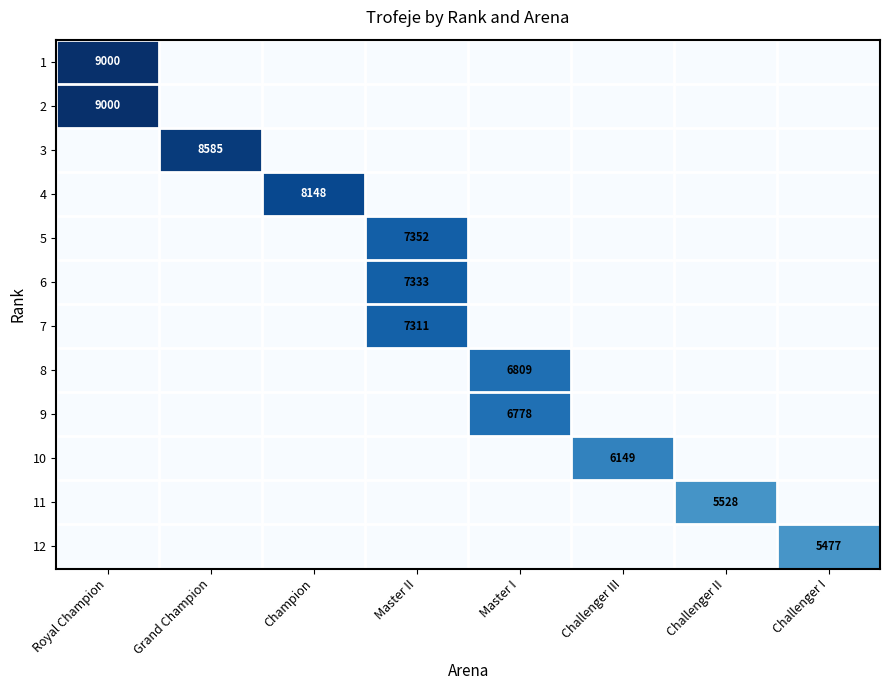

The 10 series shows 2685 at Challenger III. True or false?

False